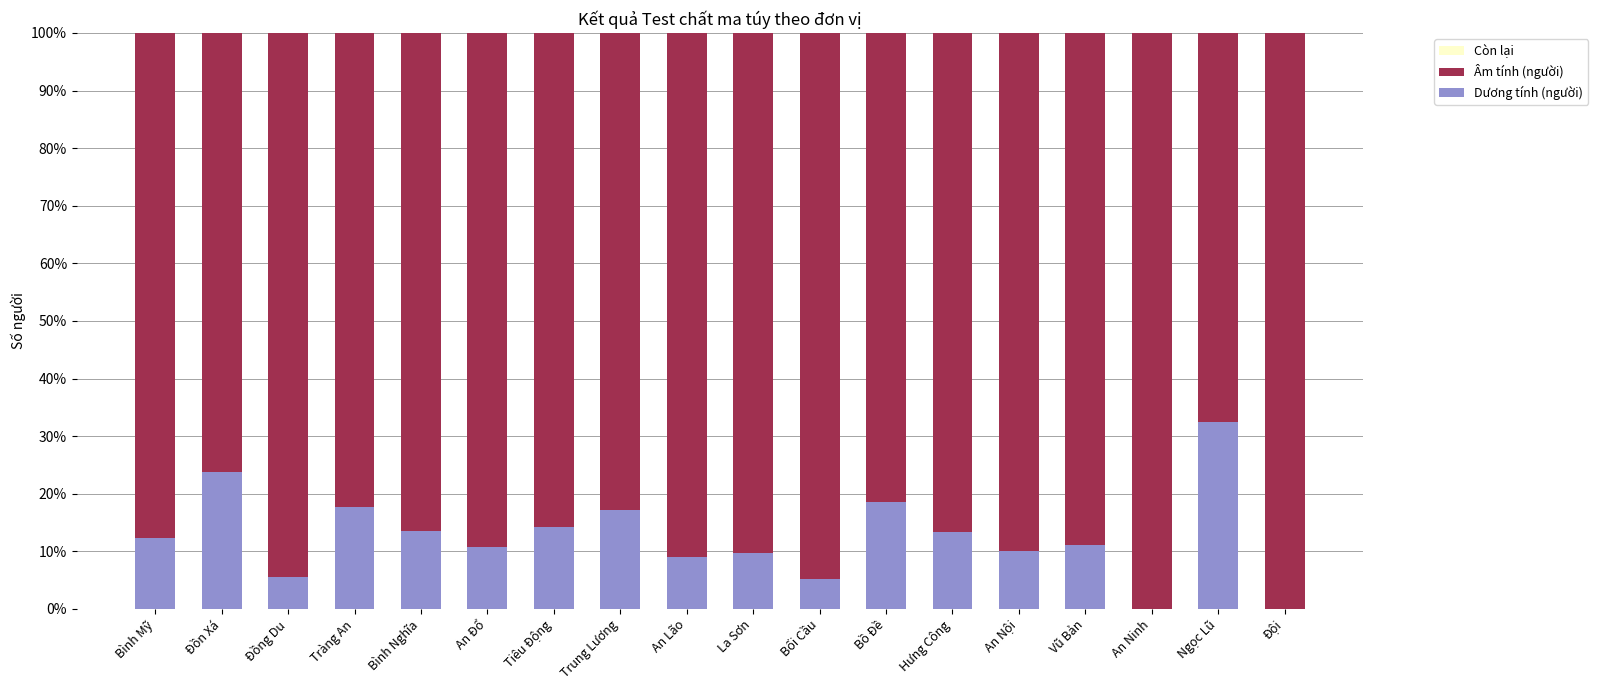

What is the approximate value of Dương tính (người) at Bình Mỹ?

12.2